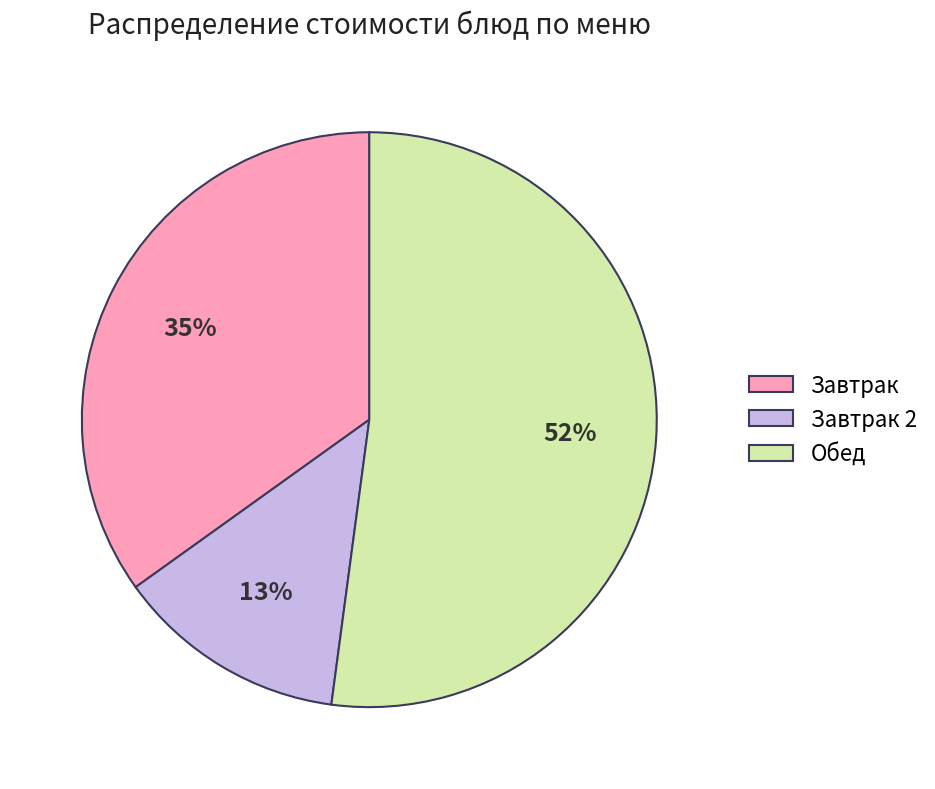

How many segments does this pie chart have?

3